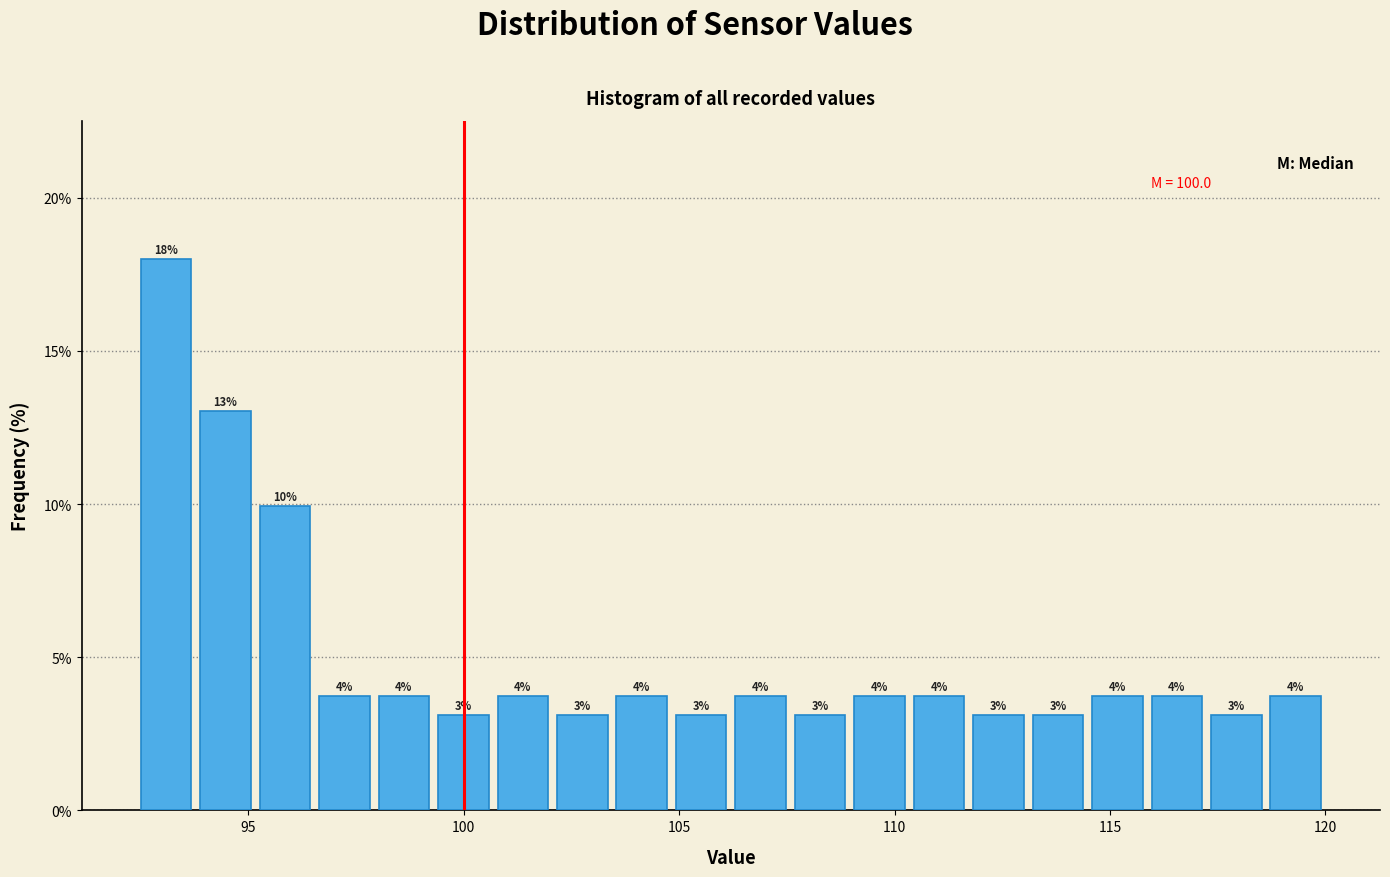

Around what value on the x-axis is the tallest bar? Give the approximate position of its centre, as read against the axis.

93.0